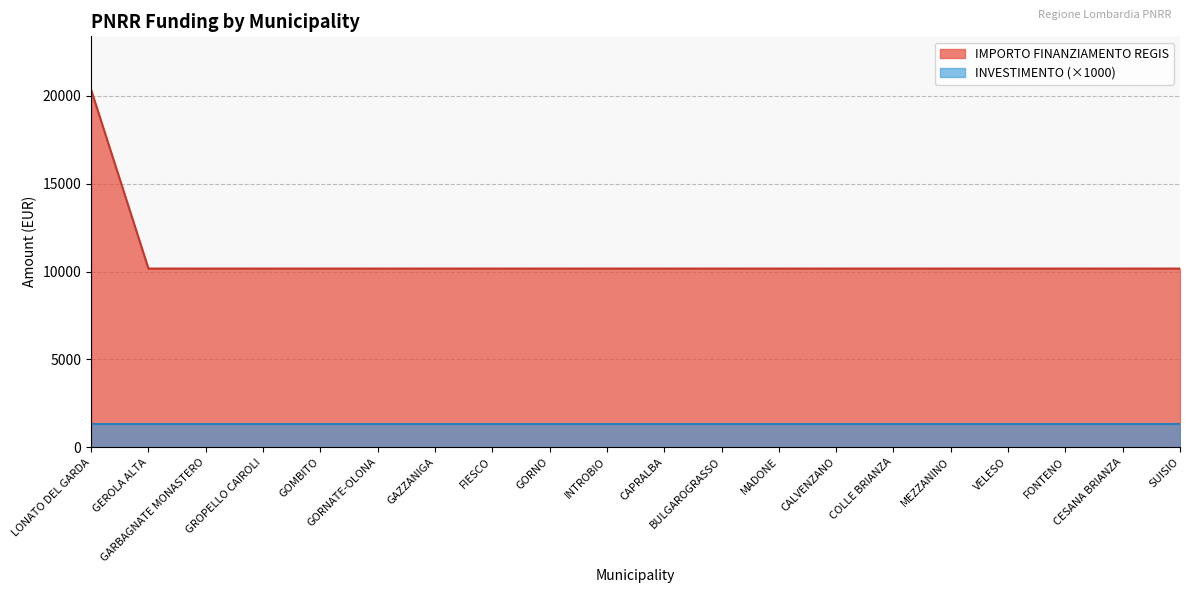

True or false: INVESTIMENTO (×1000) and IMPORTO FINANZIAMENTO REGIS intersect in this chart.

False